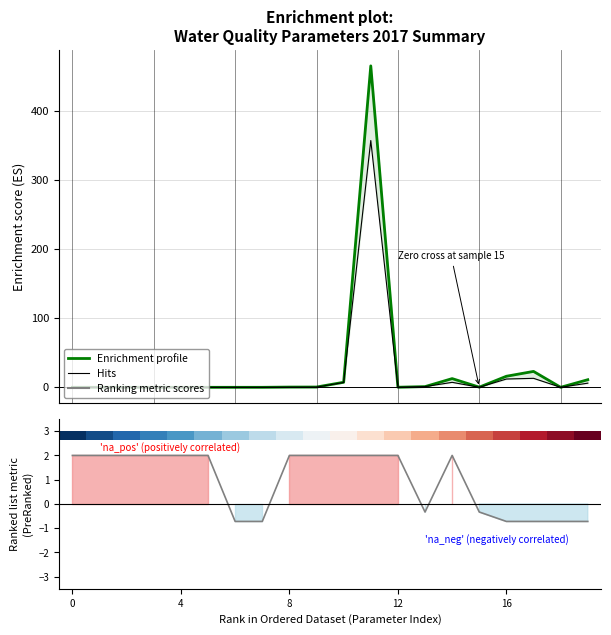

What is the difference between the second highest and second lowest values in the Min (Hits) series?

13.0